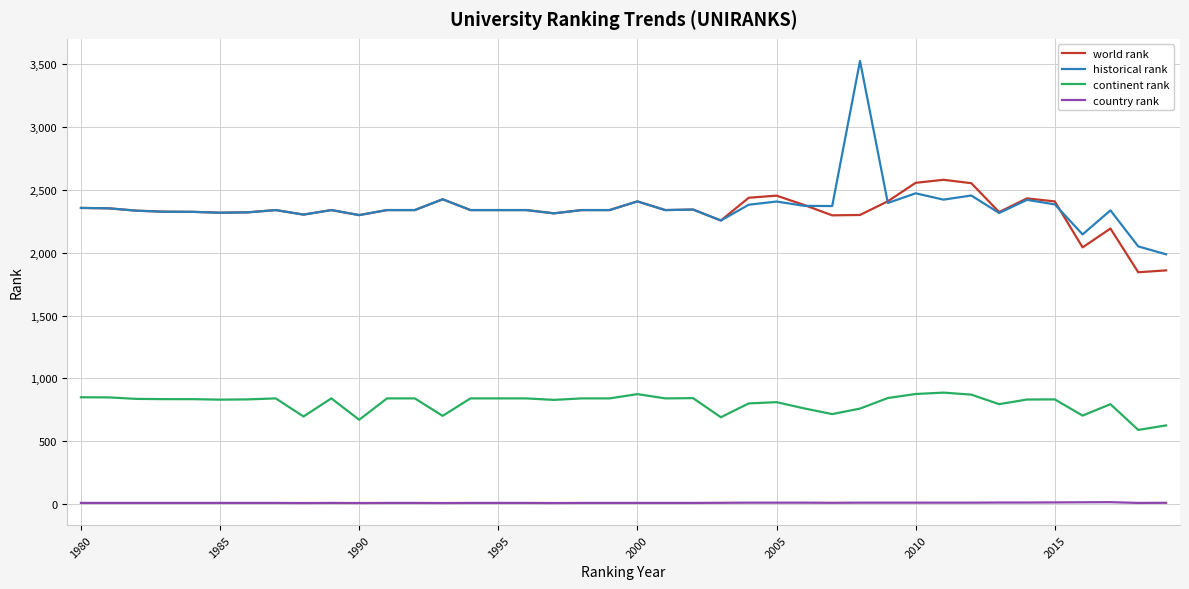

Which series has the widest spread of values?

historical rank